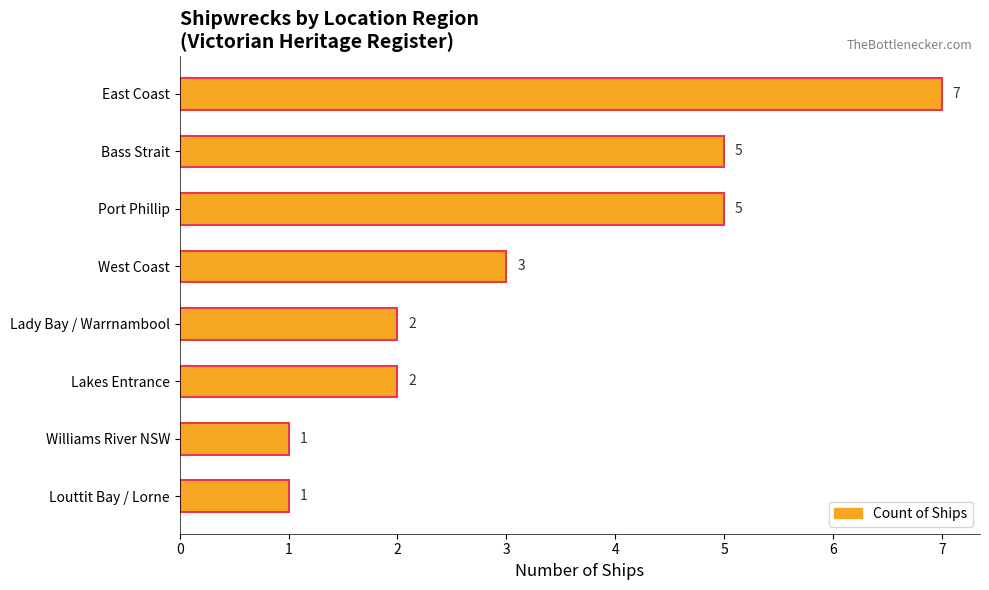

Is it true that the value at Bass Strait is 2?

False